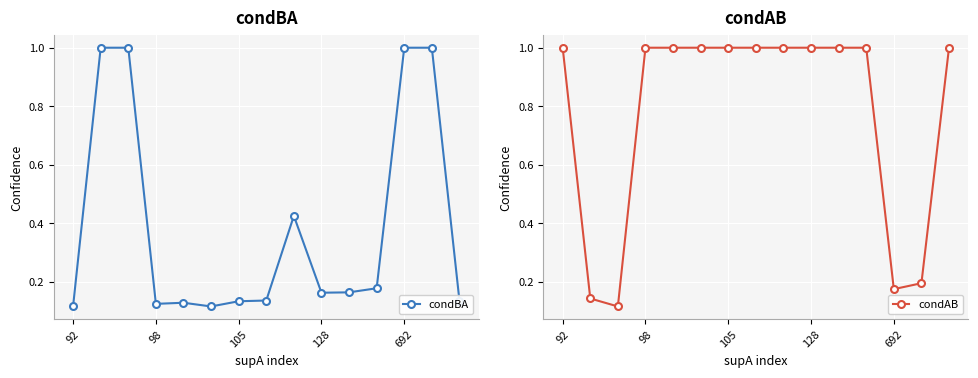

What is the maximum value for condAB?

1.0